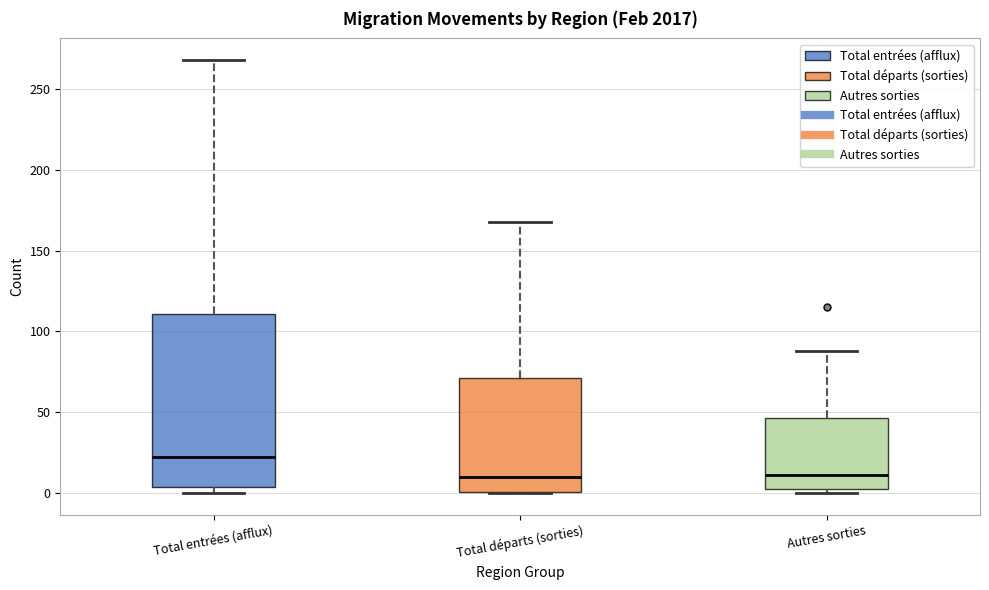

Reading left to right, read every box against the y-axis: the position of its median line, the range the box covers, and the ends of its whiskers. The values are not printed on the chart, so give them approximately, as read against the axis.

Total entrées (afflux): median 20, box 5 to 110, whiskers 0 to 270
Total départs (sorties): median 10, box 0 to 70, whiskers 0 to 170
Autres sorties: median 10, box 5 to 45, whiskers 0 to 90